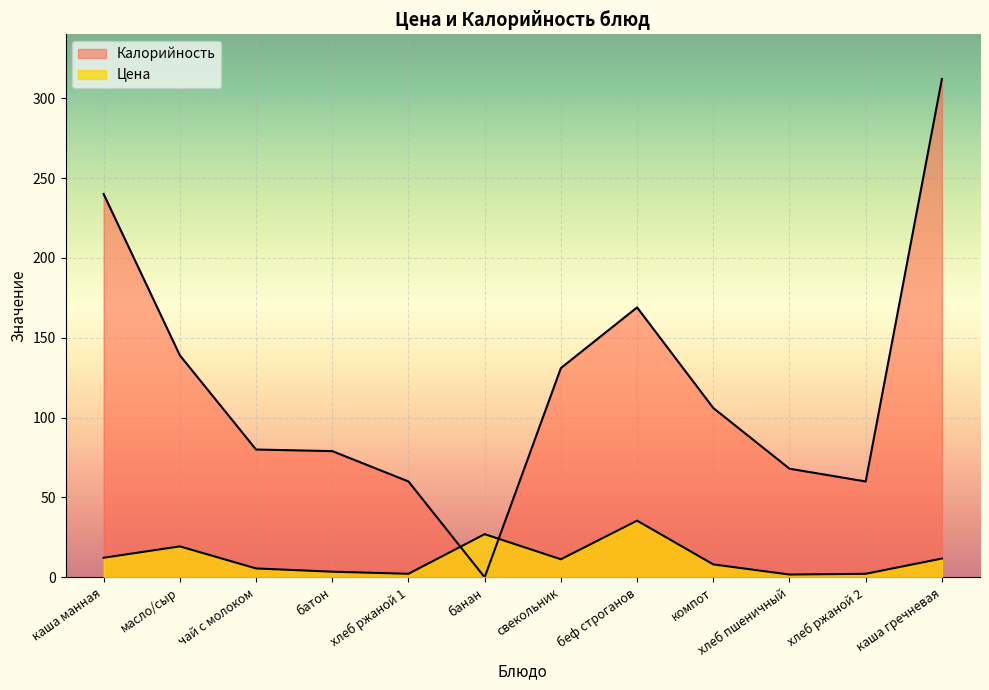

What is the label of the 12th point from the right?

каша манная